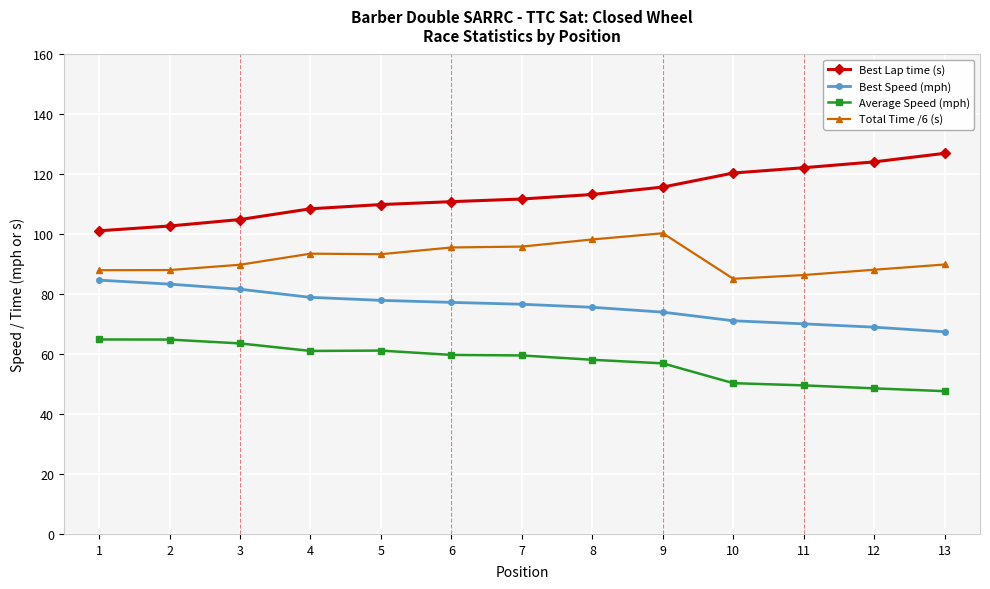

True or false: Best Lap time (s) and Total Time /6 (s) cross at least once.

False